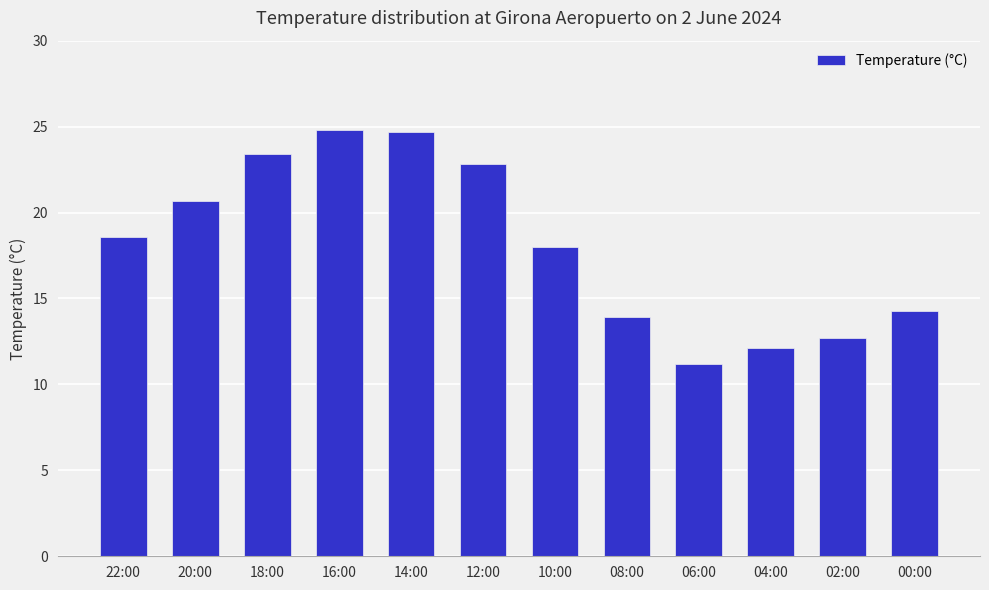

What is the ratio of the value at 22:00 to the value at 04:00?

1.5